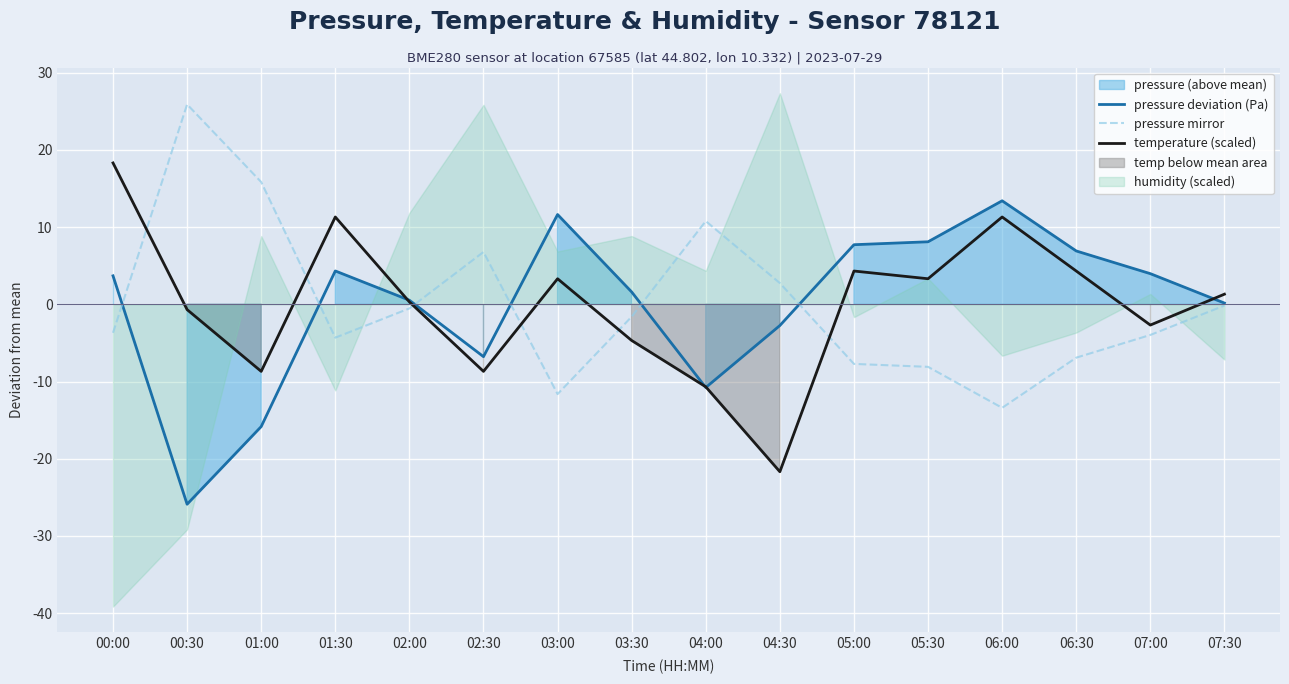

Which category has the highest value across all series?

00:30